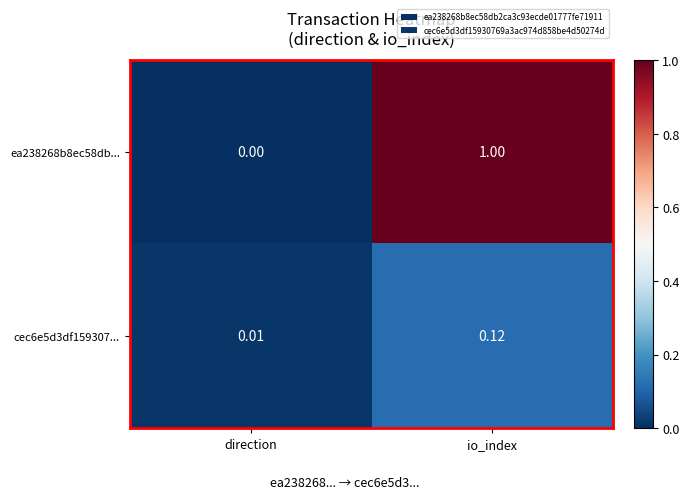

Rank the series at io_index from highest to lowest value.

ea238268b8ec58db..., cec6e5d3df159307...